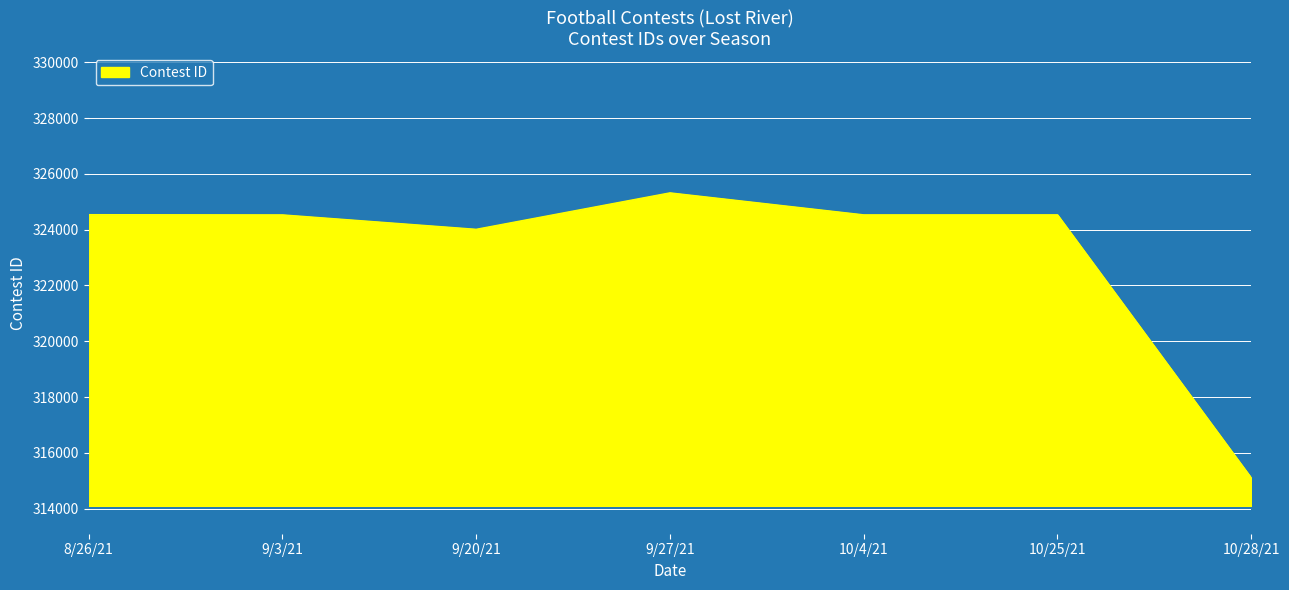

The value at 10/28/21 is 315103. True or false?

True